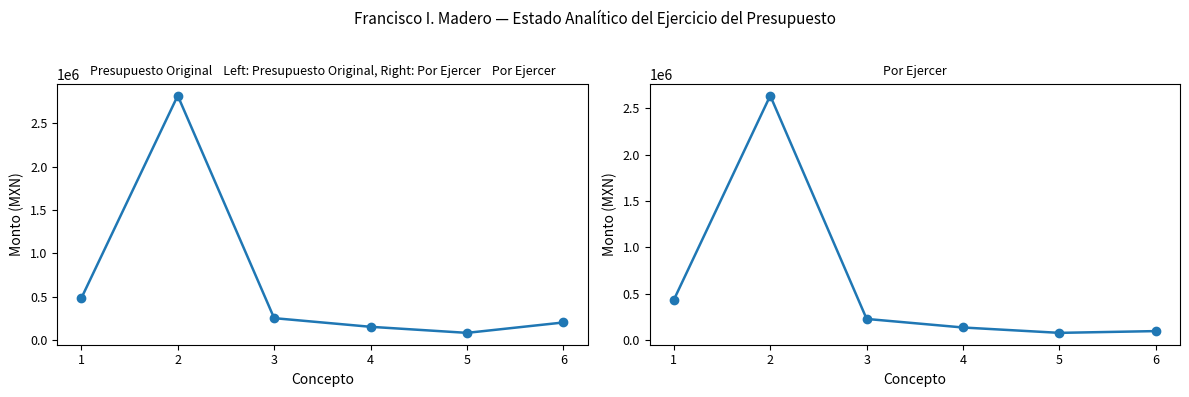

What are all the series names shown in the legend?

Presupuesto Original, Por Ejercer